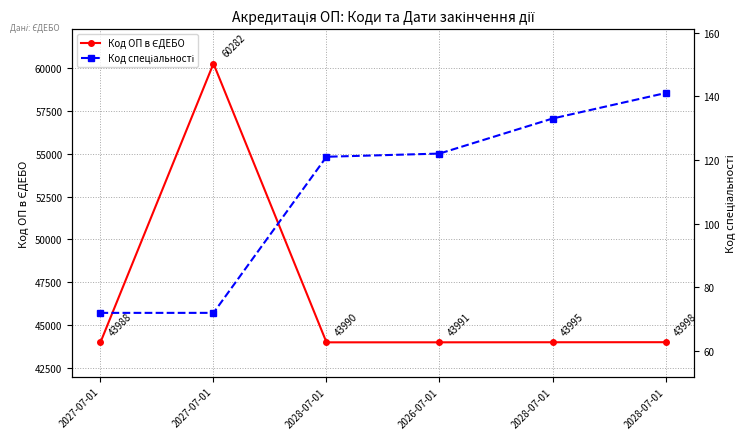

What is the approximate value of Код ОП в ЄДЕБО at 2028-07-01, to the nearest 50?

44000